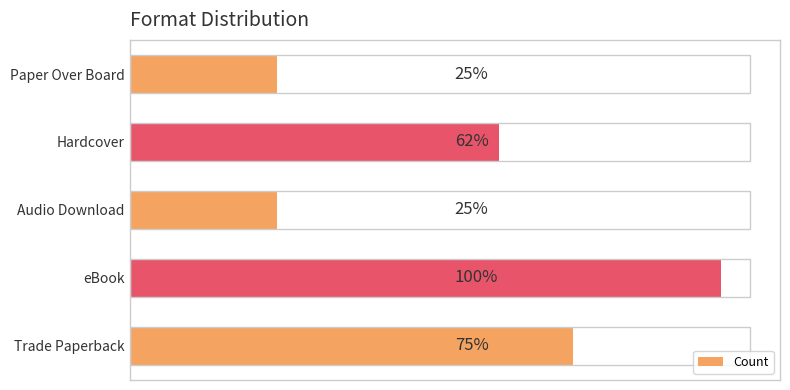

Rank the categories by value from lowest to highest.

Audio Download, Paper Over Board, Hardcover, Trade Paperback, eBook